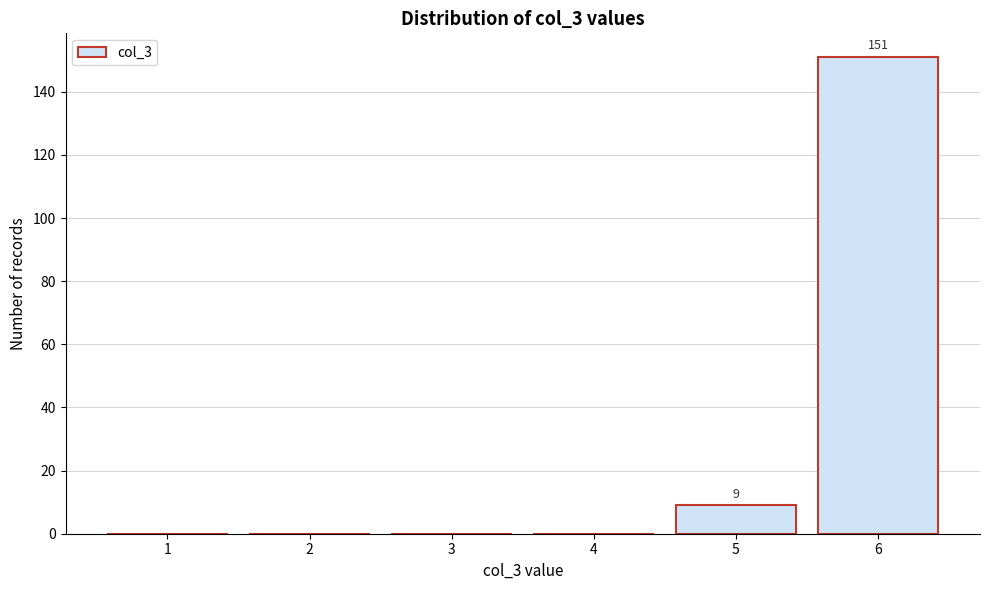

Reading left to right, extract all data points from this chart.

1=0	2=0	3=0	4=0	5=9	6=151